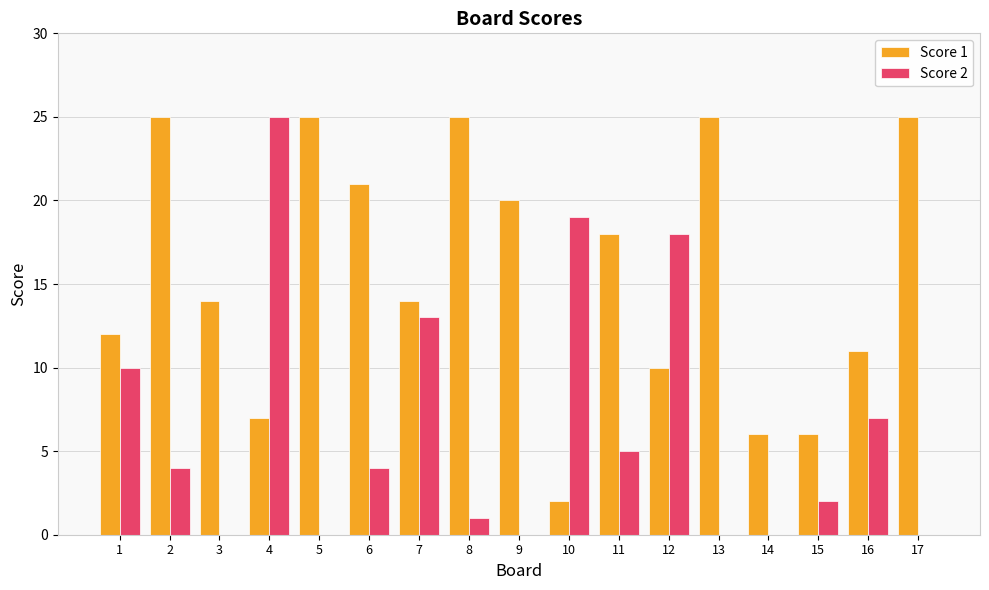

How many categories are shown in the chart?

17